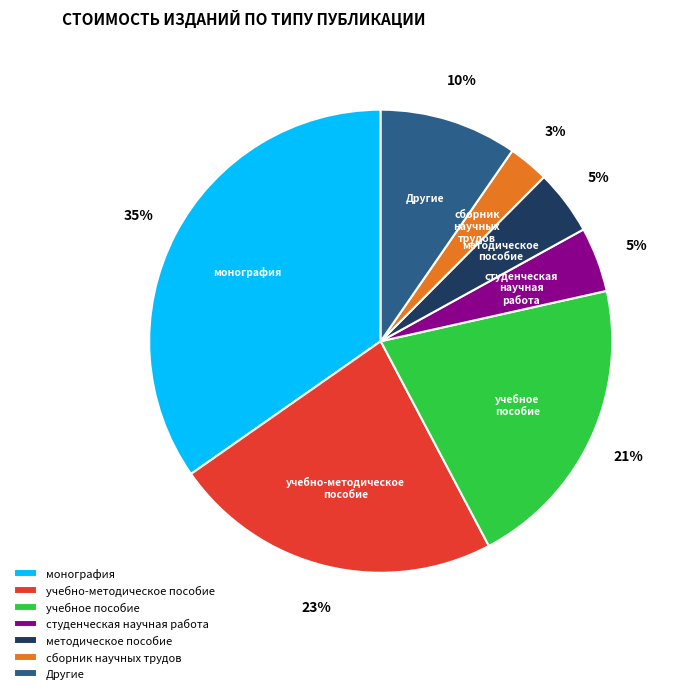

Does учебное пособие account for over 50% of the chart?

No